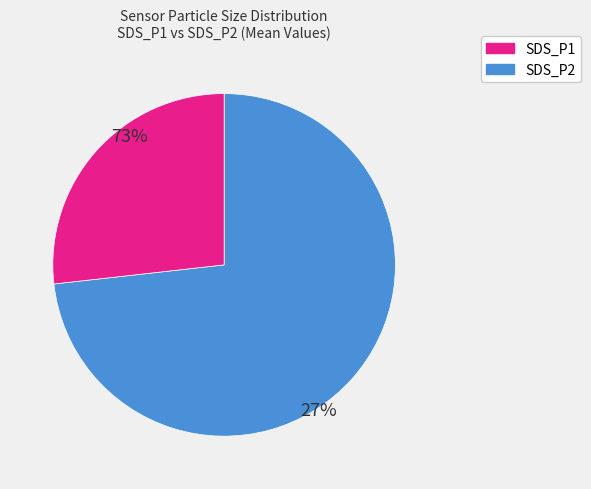

The SDS_P1 slice represents 73% of the pie. True or false?

True